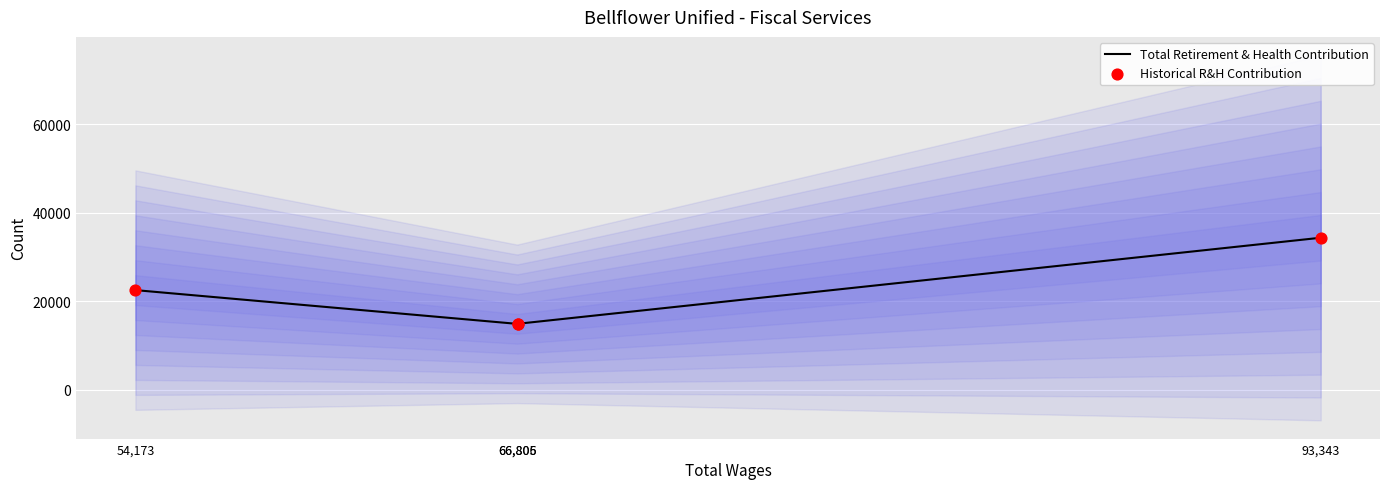

What is the total value across all series at 54,173?

45102